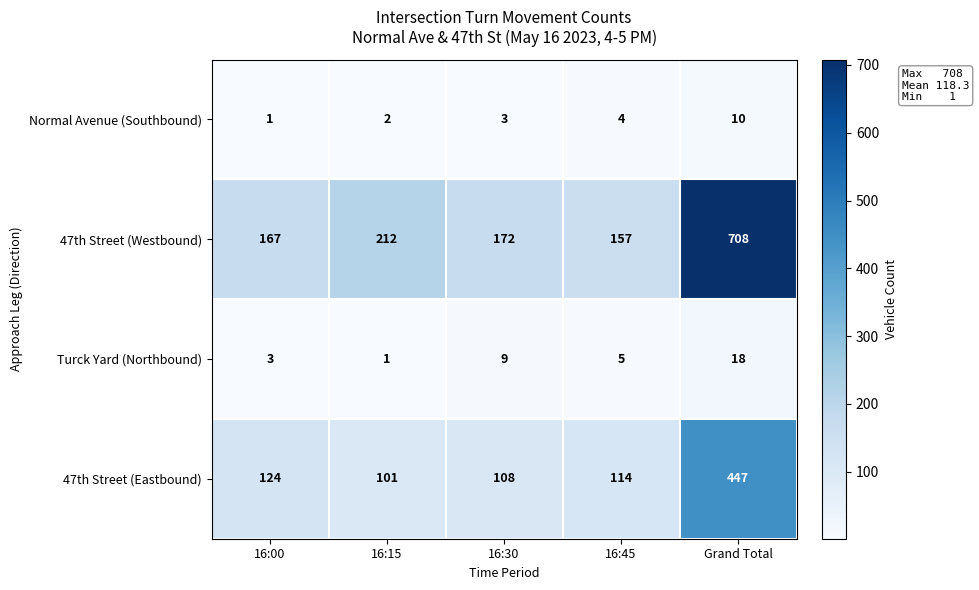

What is the sum of the 47th Street (Eastbound) values at 16:15 and 16:00?

225